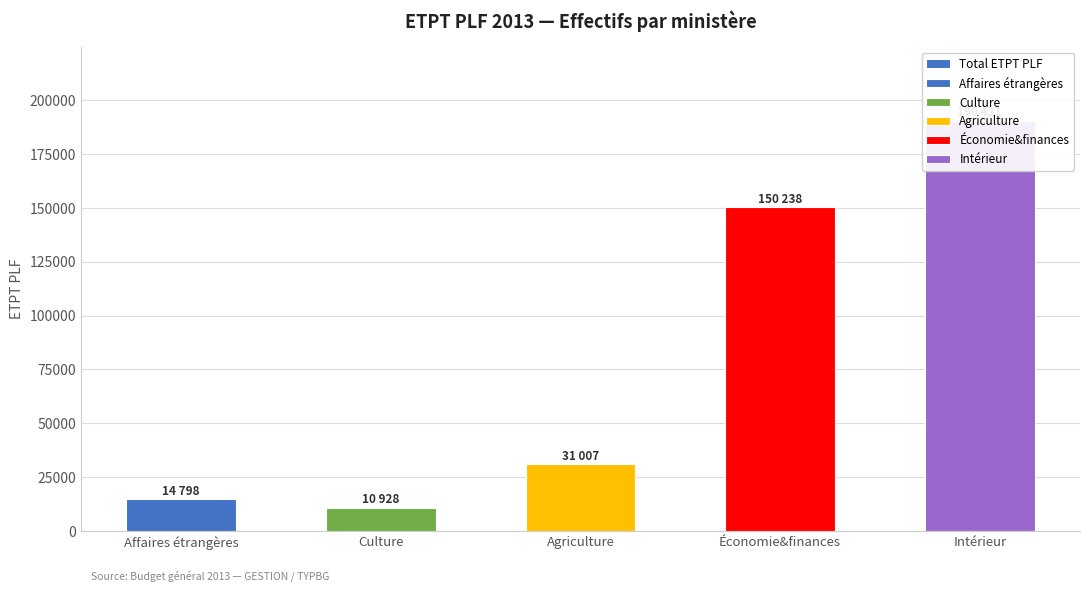

What is the difference between the maximum and second lowest values?

175623